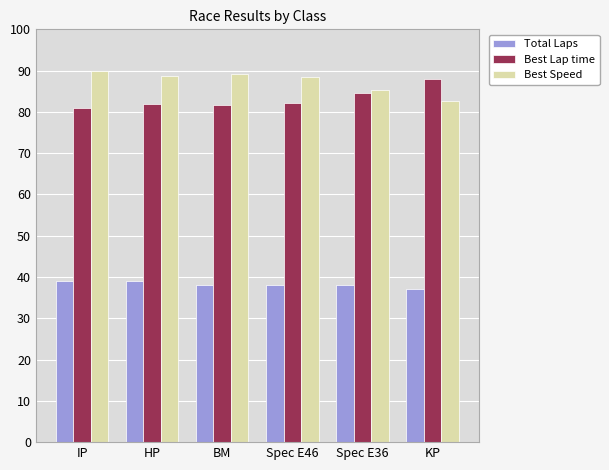

Count the number of categories in the chart.

6